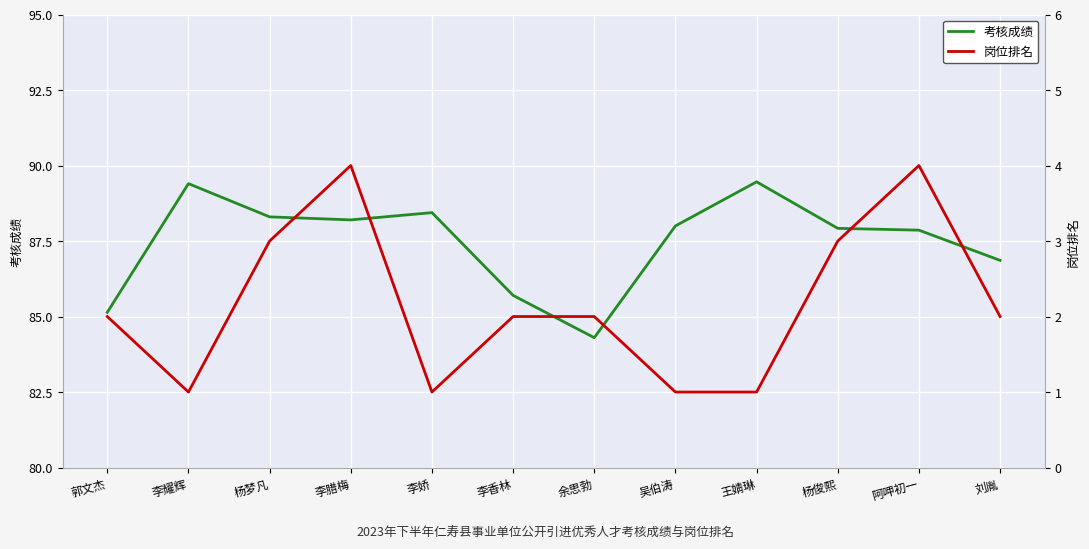

What position from the right is 李娇?

8